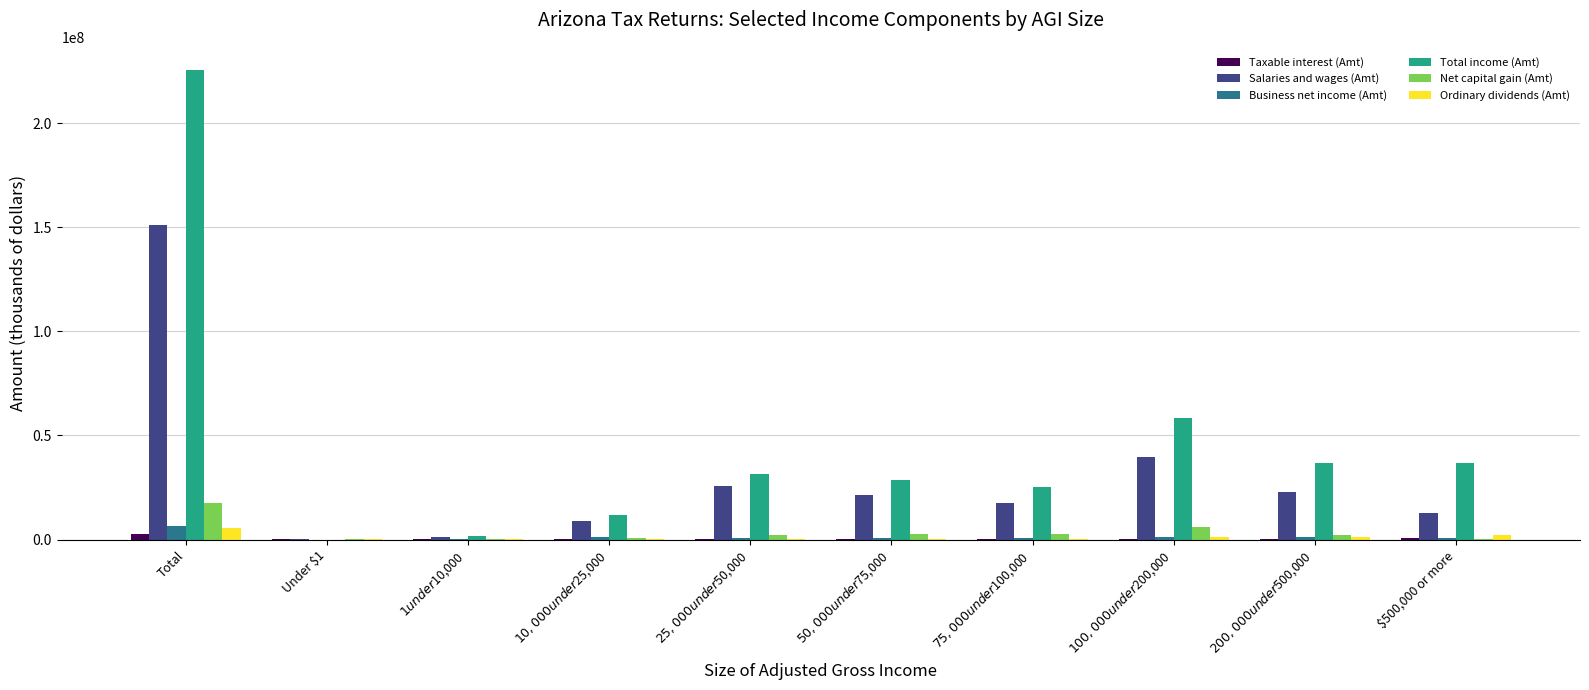

The Total income (Amt) series shows 31249881 at $25,000 under $50,000. True or false?

True